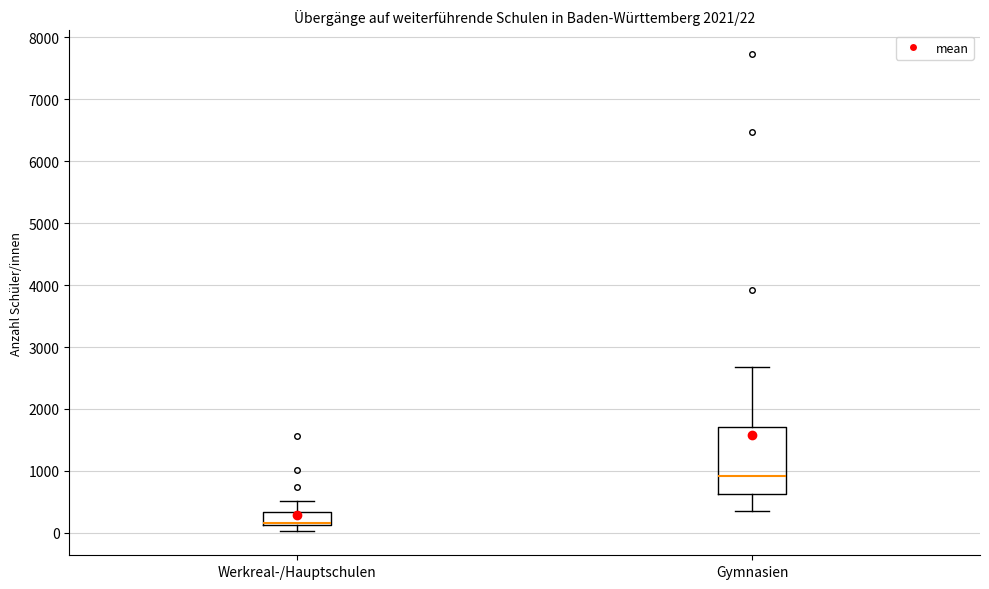

Comparing the boxes themselves (not the whiskers), which one is the tallest?

Gymnasien